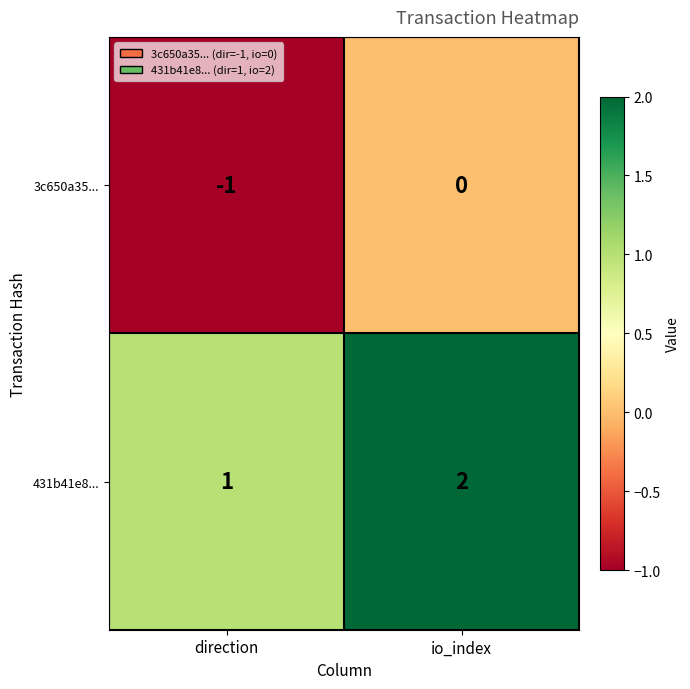

The value of 431b41e8... at direction is 1. True or false?

True